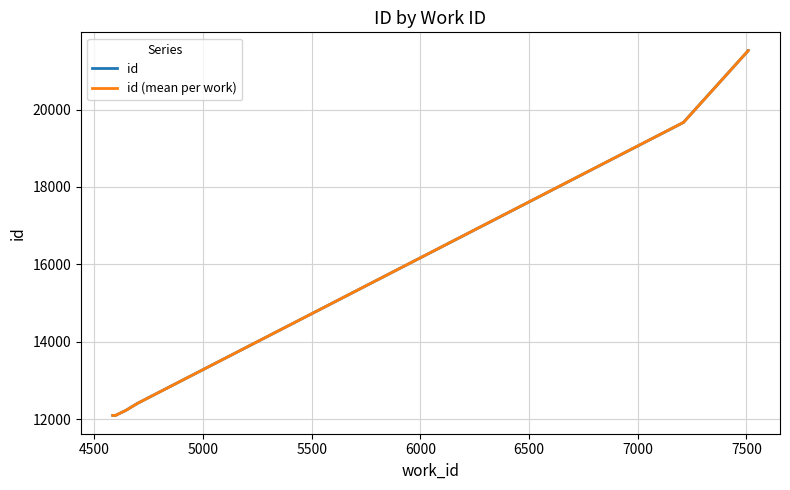

What is the sum of all values?

163108